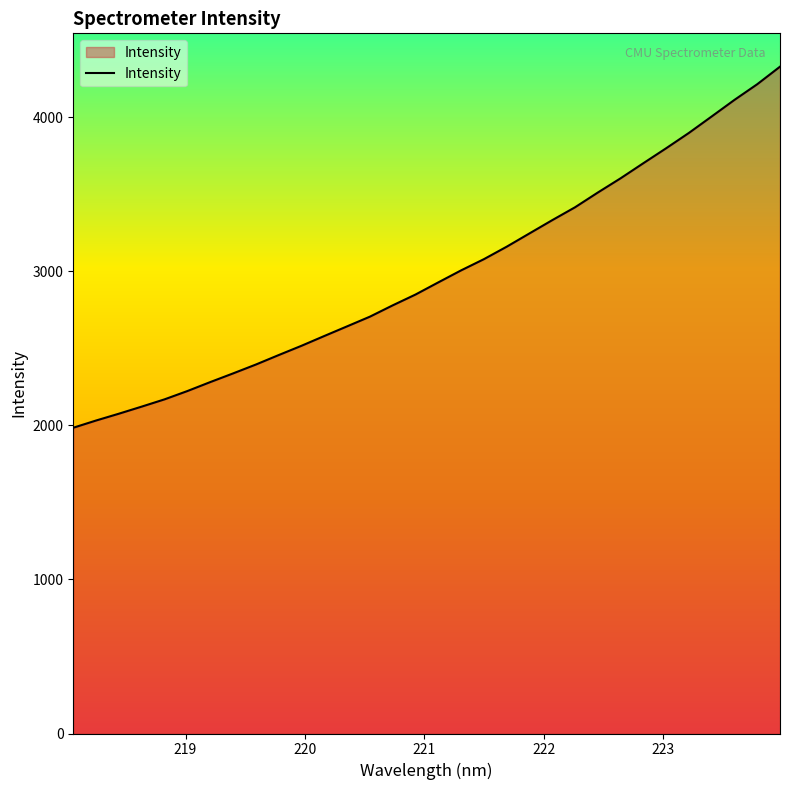

What is the smallest value displayed?

1983.9